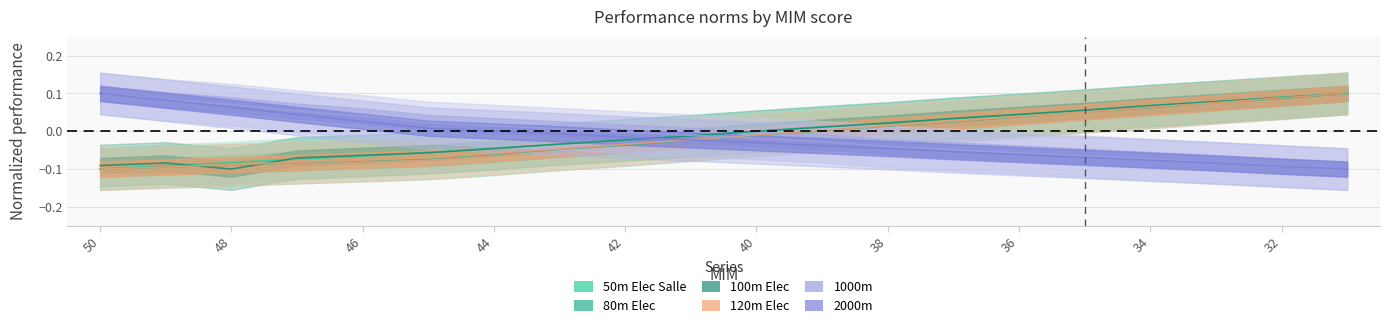

Which series changed the most between 41 and 39?

120m Elec